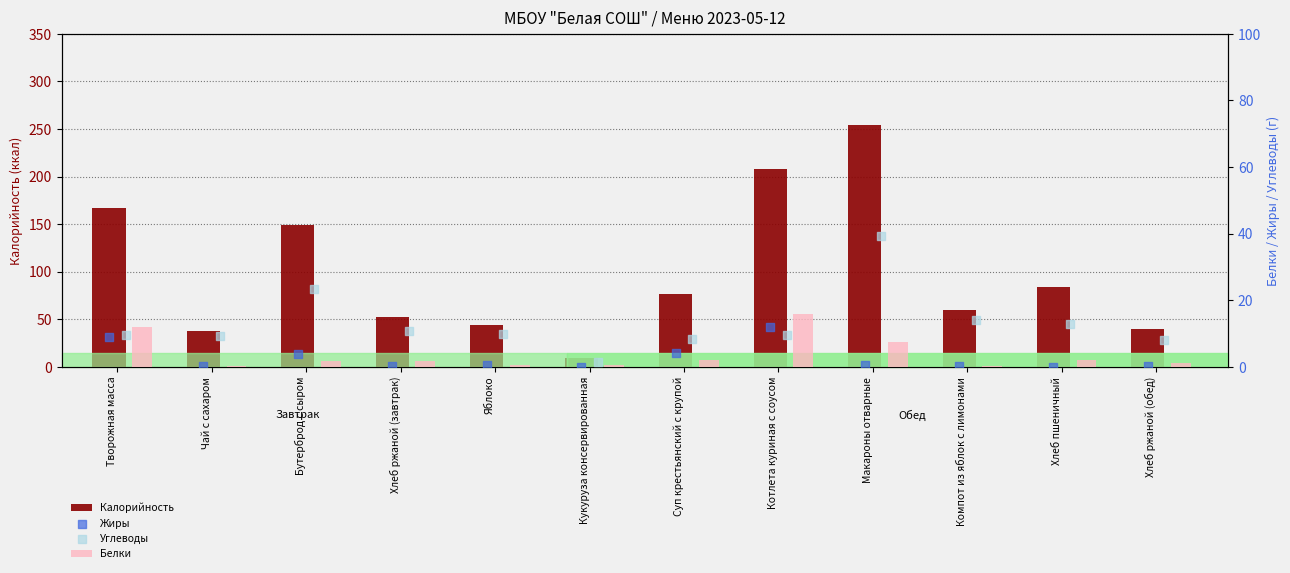

Which series contains the highest Y value?

Калорийность